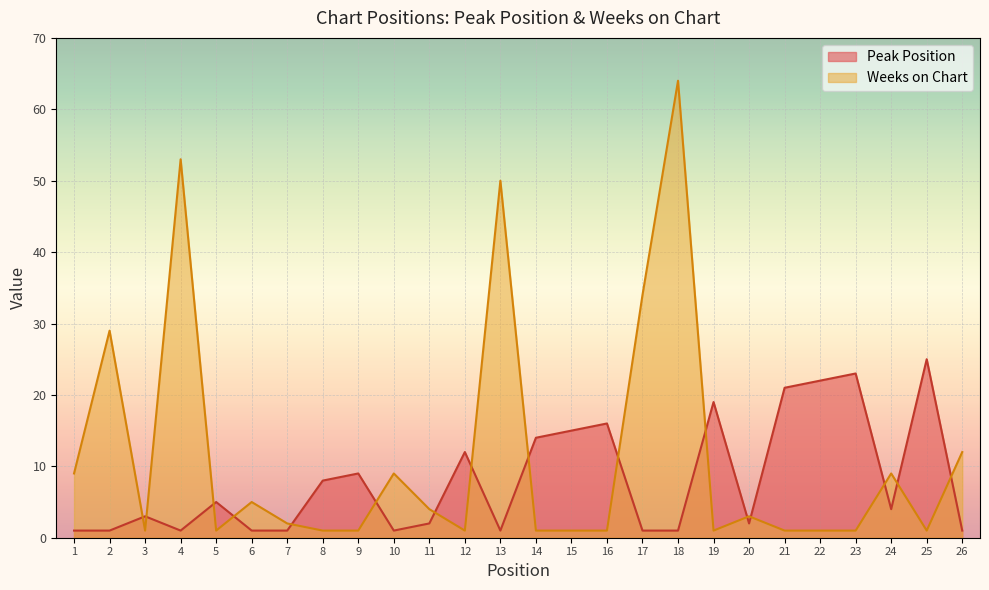

How many series are shown in this chart?

2